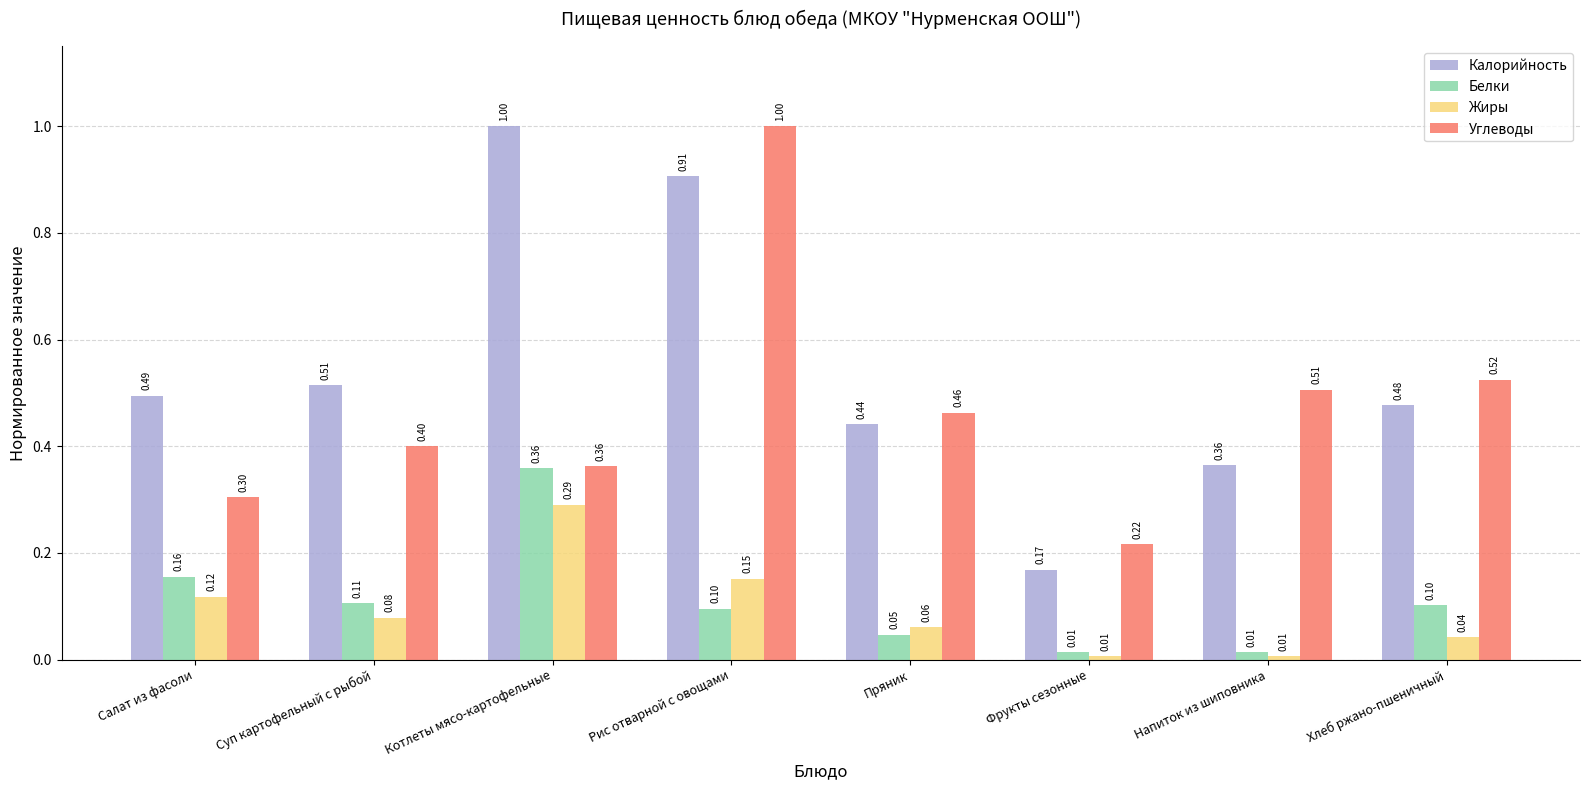

Which category has the lowest value in the Углеводы series?

Фрукты сезонные